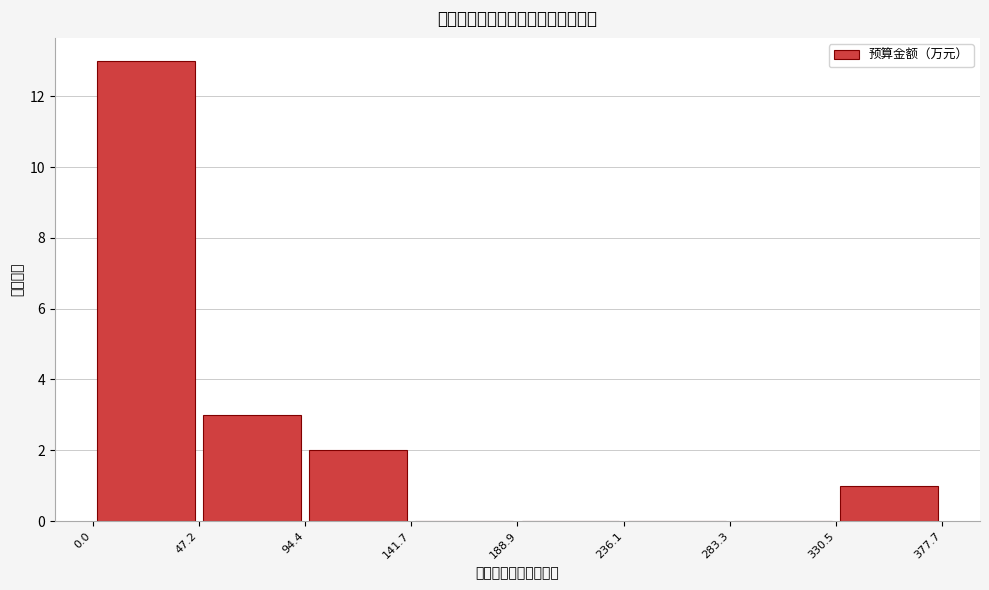

Reading left to right, transcribe this chart: for each bar, give the range it covers on the x-axis and its height. The values are not printed on the chart, so give them approximately, as read against the axis.

0.0 to 47.2: 13
47.2 to 94.4: 3
94.4 to 141.7: 2
141.7 to 188.9: 0
188.9 to 236.1: 0
236.1 to 283.3: 0
283.3 to 330.5: 0
330.5 to 377.7: 1